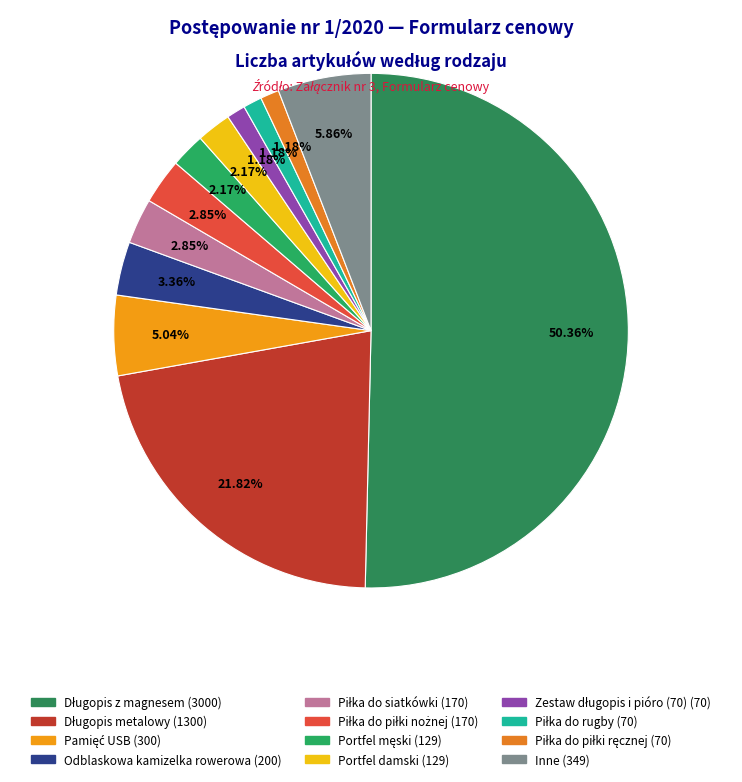

How many segments does this pie chart have?

12